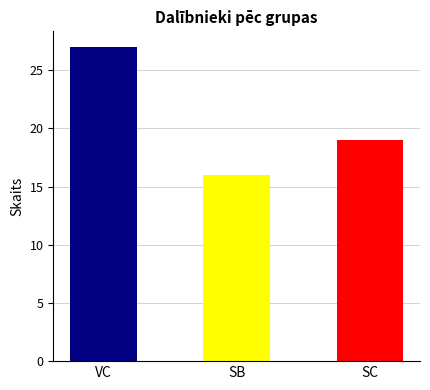

What is the difference between the values at SC and SB?

3